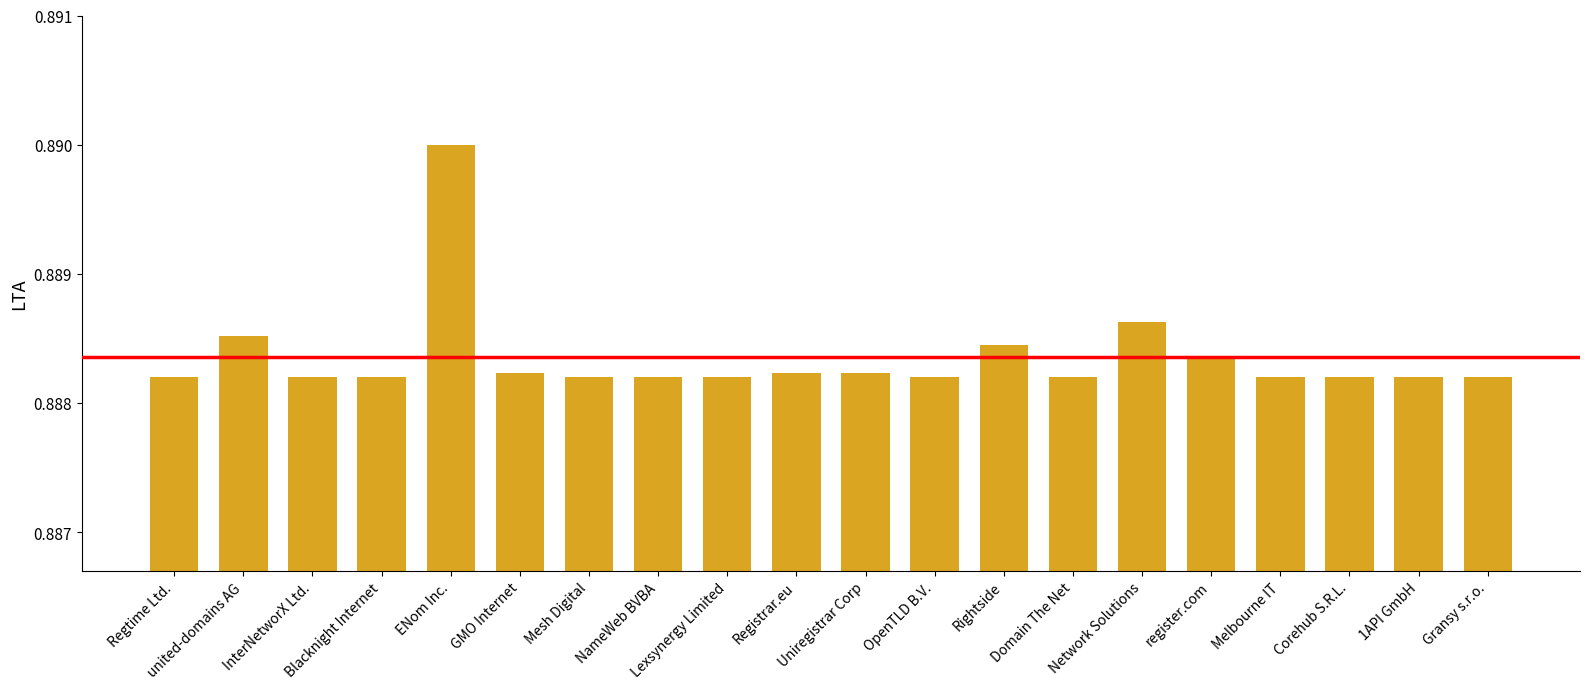

What is the sum of all values?

17.8